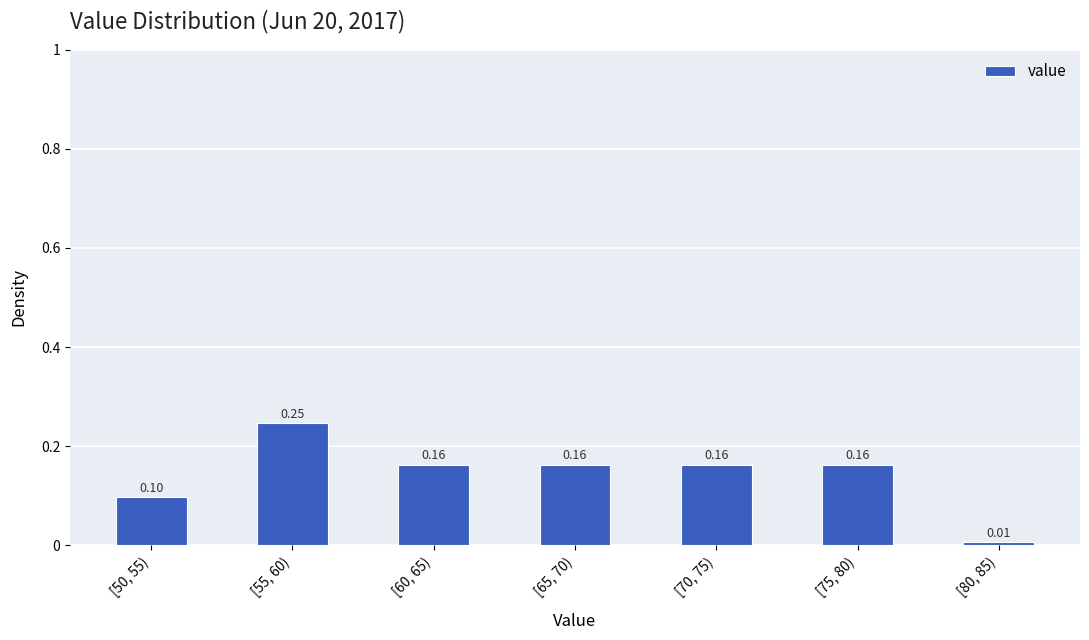

Between [50, 55) and [80, 85), which is larger?

[50, 55)